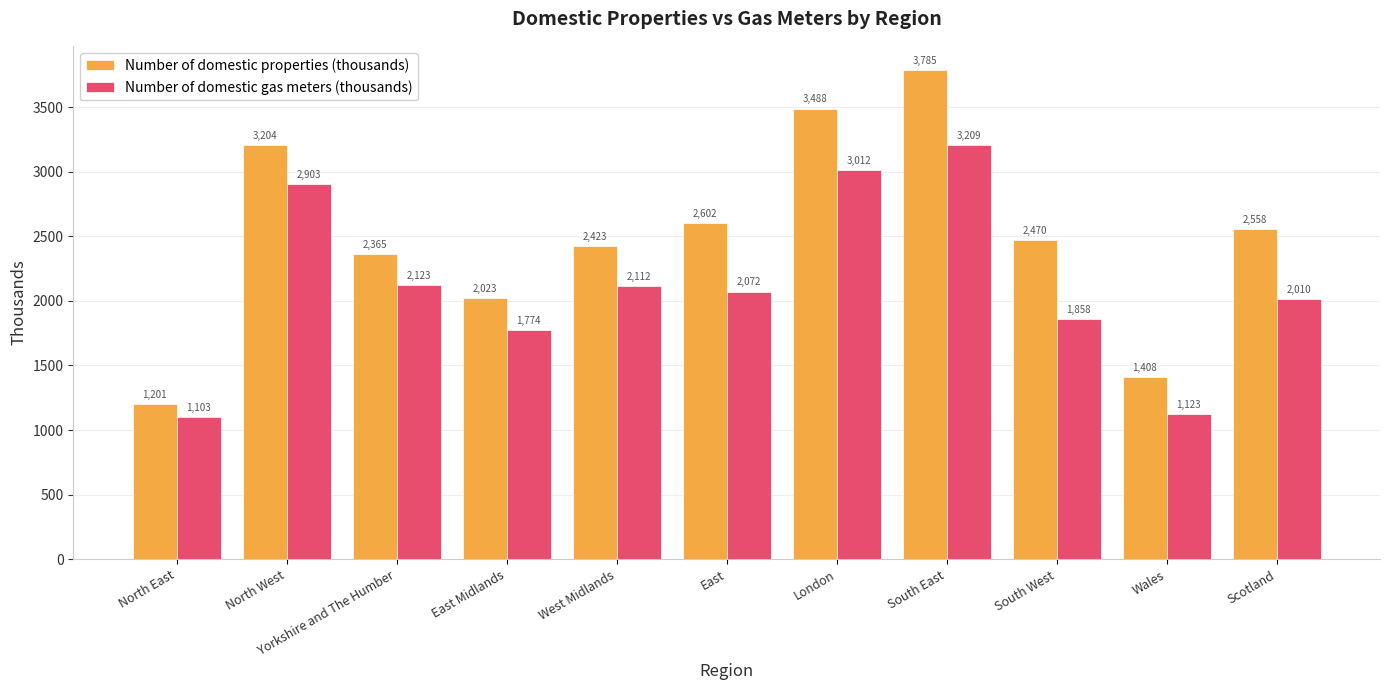

At North East, list the series in order from smallest to largest.

Number of domestic gas meters (thousands), Number of domestic properties (thousands)